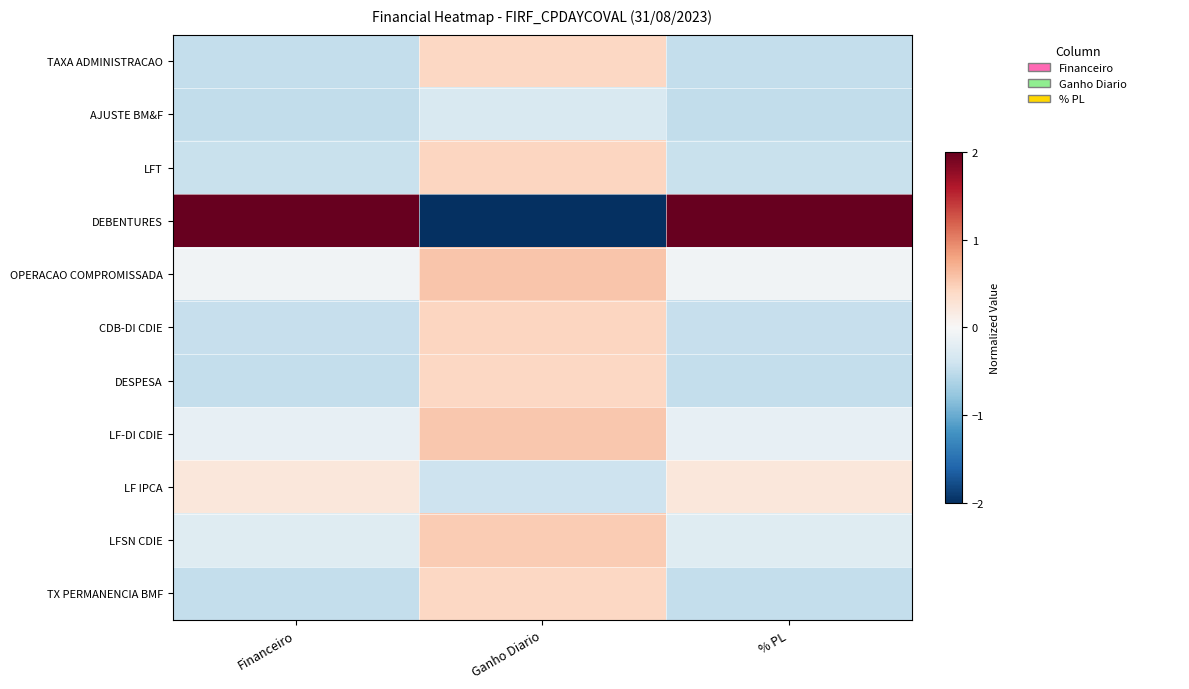

How many data points does each series have?

3